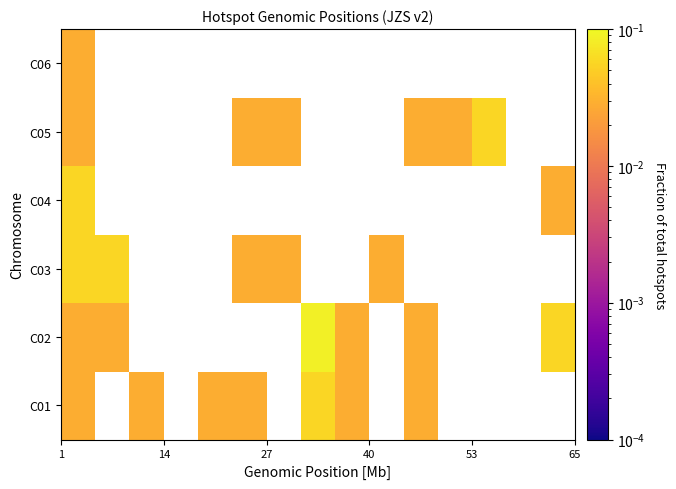

How many series are shown in this chart?

6